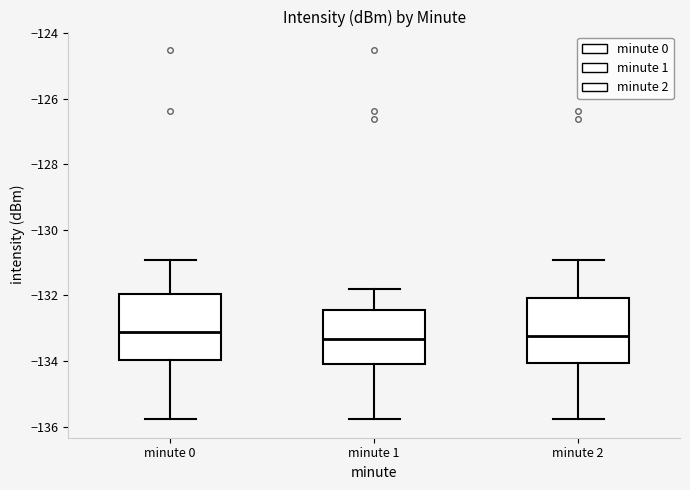

Where does the lower whisker of the box for minute 0 end on the y-axis? The values are not printed on the chart, so give them approximately, as read against the axis.

-135.8